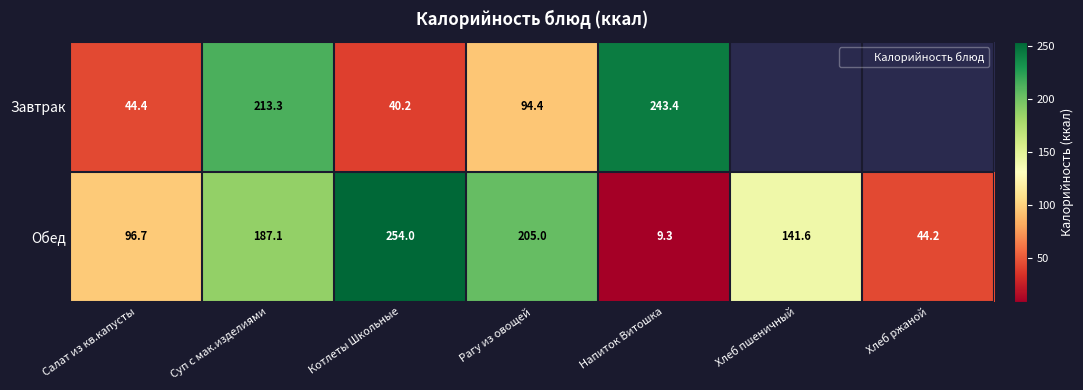

Is it true that Обед equals 44.2 at Хлеб ржаной?

True